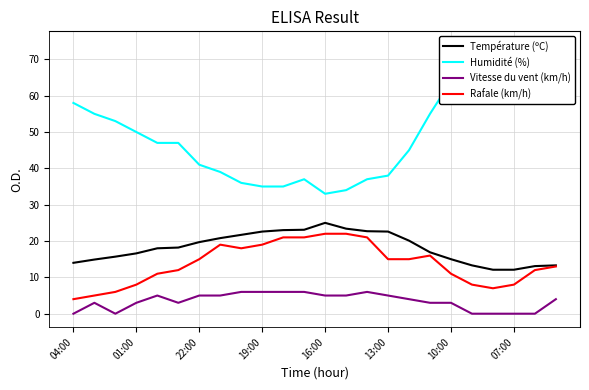

The value of Température (ºC) at 07:00 is 12.1. True or false?

True